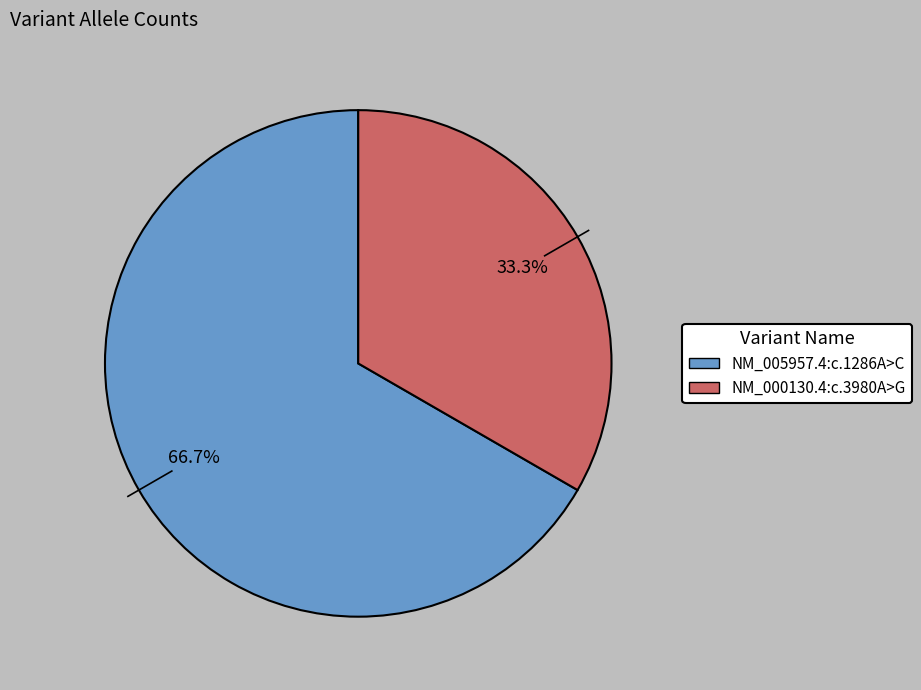

Count the number of slices in the pie.

2